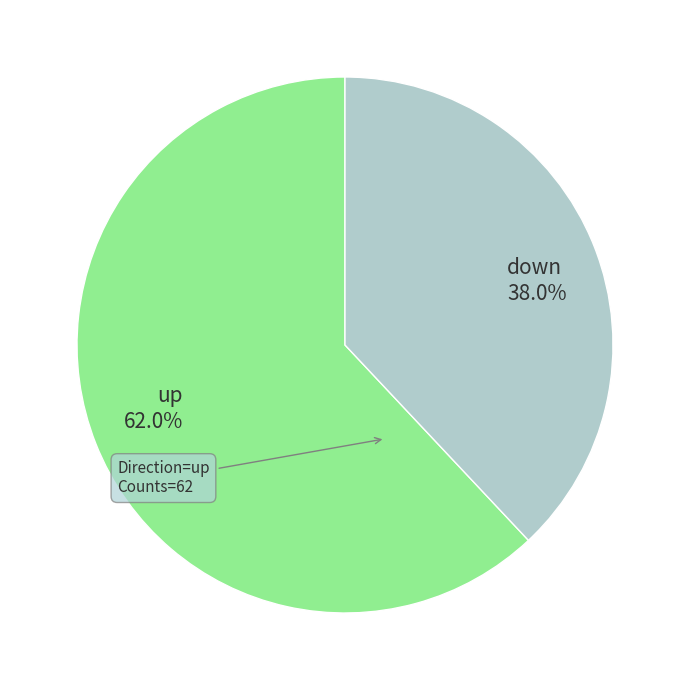

How many slices are in this pie chart?

2